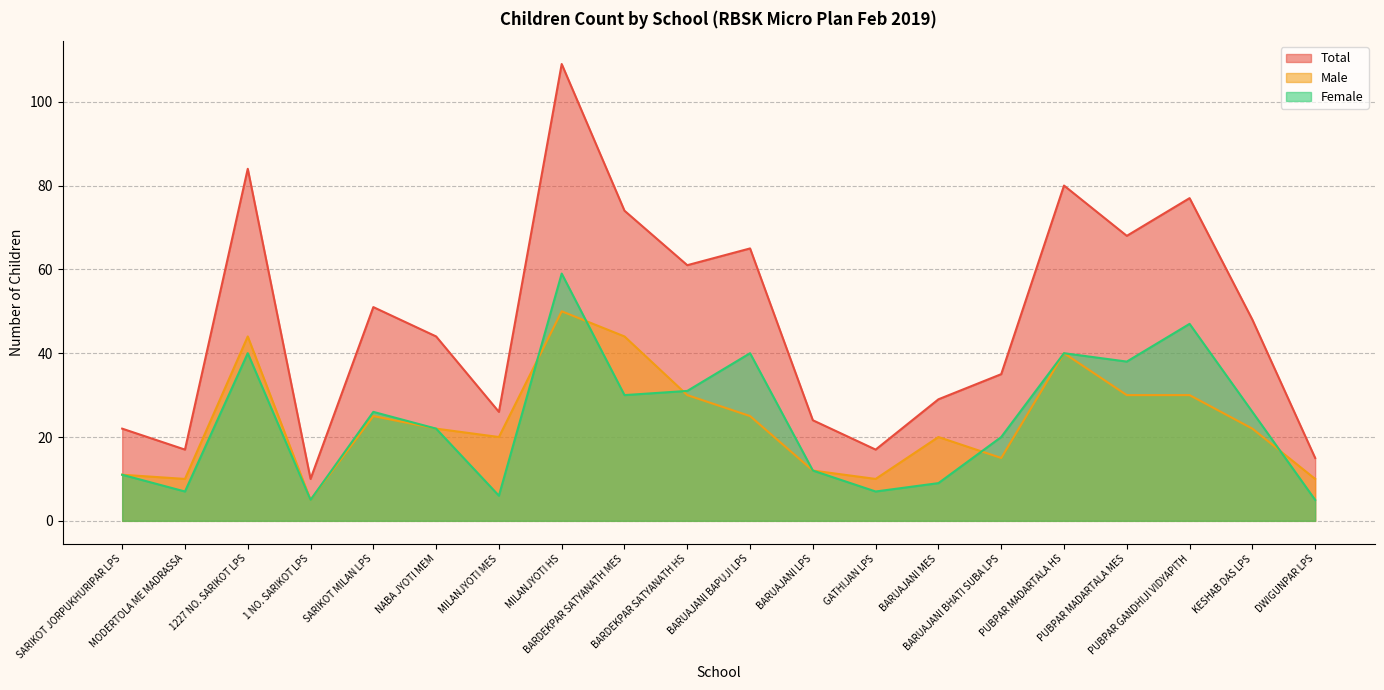

True or false: Total has a value of 6 at BARUAJANI MES.

False